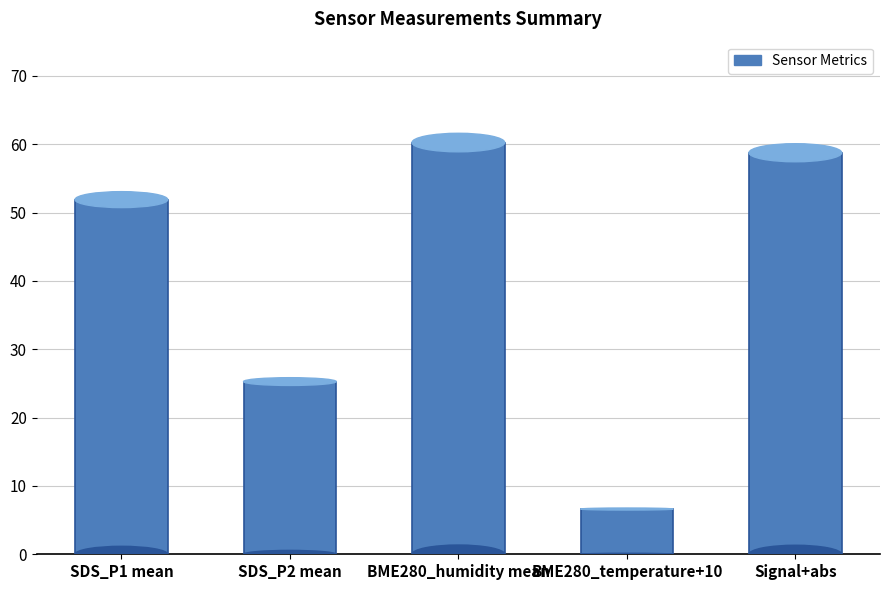

What is the change in value from BME280_temperature+10 to Signal+abs?

+52.1